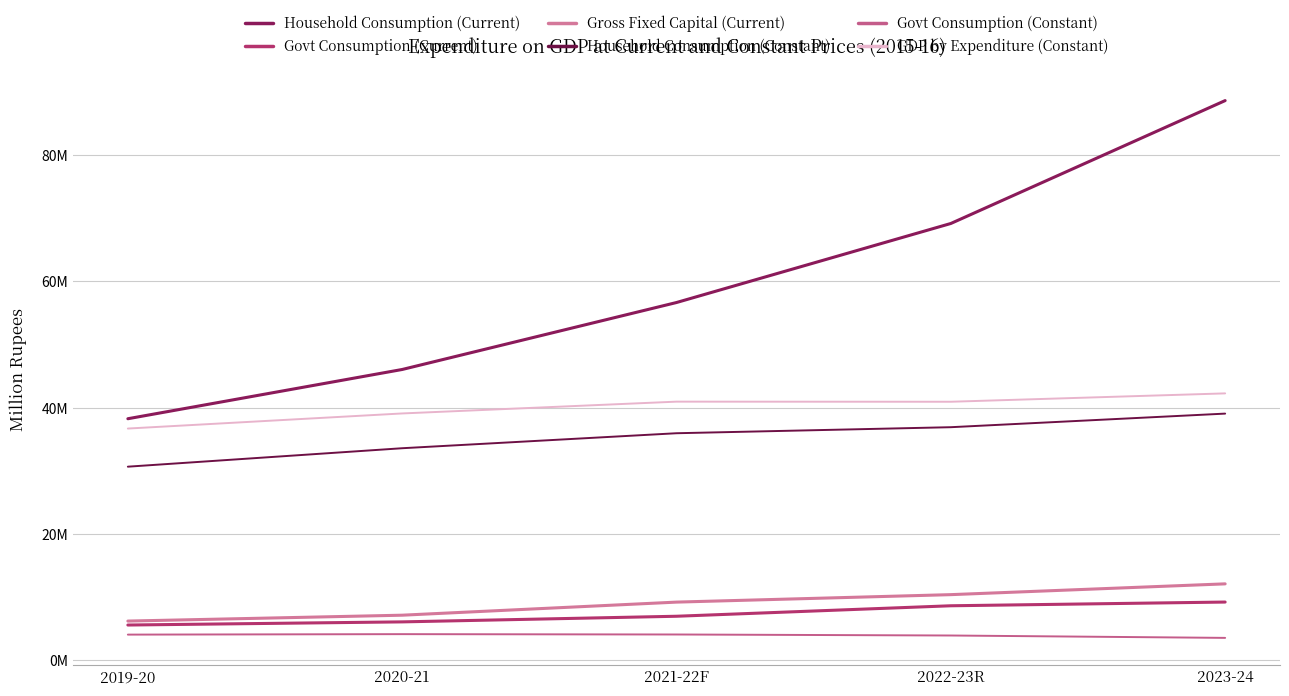

Reading left to right, list all the values displayed in this chart.

Household Consumption (Current): 2019-20=38265131.4	2020-21=46061460.6	2021-22F=56663411.0	2022-23R=69176058.0	2023-24=88631283.0
Govt Consumption (Current): 2019-20=5604444.0	2020-21=6102658.0	2021-22F=6993667.0	2022-23R=8653074.0	2023-24=9241833.0
Gross Fixed Capital (Current): 2019-20=6230427.3	2020-21=7160824.0	2021-22F=9232476.0	2022-23R=10414578.0	2023-24=12122522.0
Household Consumption (Constant): 2019-20=30674157.3	2020-21=33595078.4	2021-22F=35968918.0	2022-23R=36924158.0	2023-24=39075440.0
Govt Consumption (Constant): 2019-20=4086774.0	2020-21=4161026.0	2021-22F=4105674.0	2022-23R=3945893.0	2023-24=3568791.0
GDP by Expenditure (Constant): 2019-20=36710346.0	2020-21=39101616.0	2021-22F=40969933.0	2022-23R=40953671.0	2023-24=42278021.0